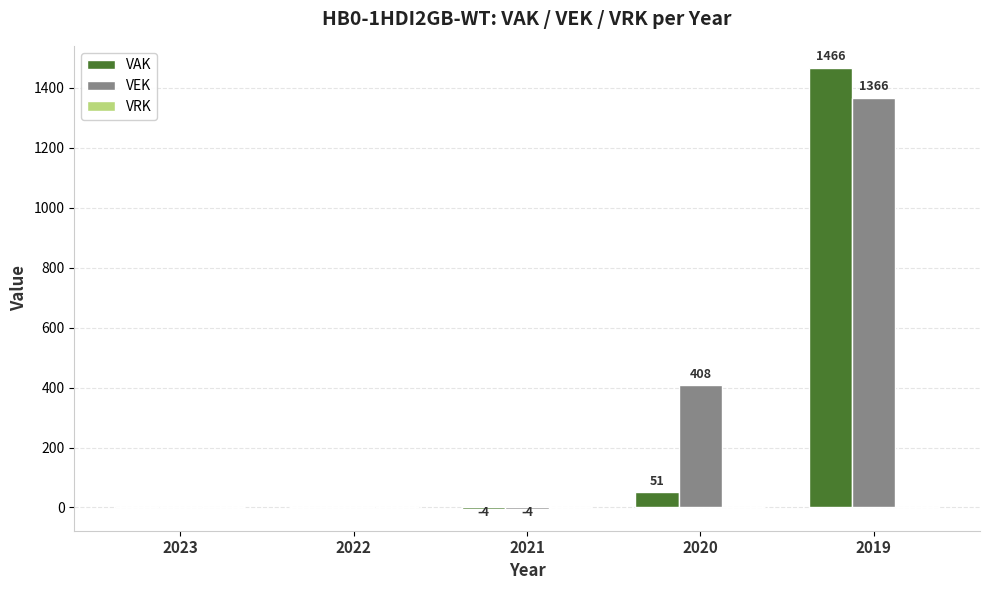

At which label is VAK closest to 731?

2020